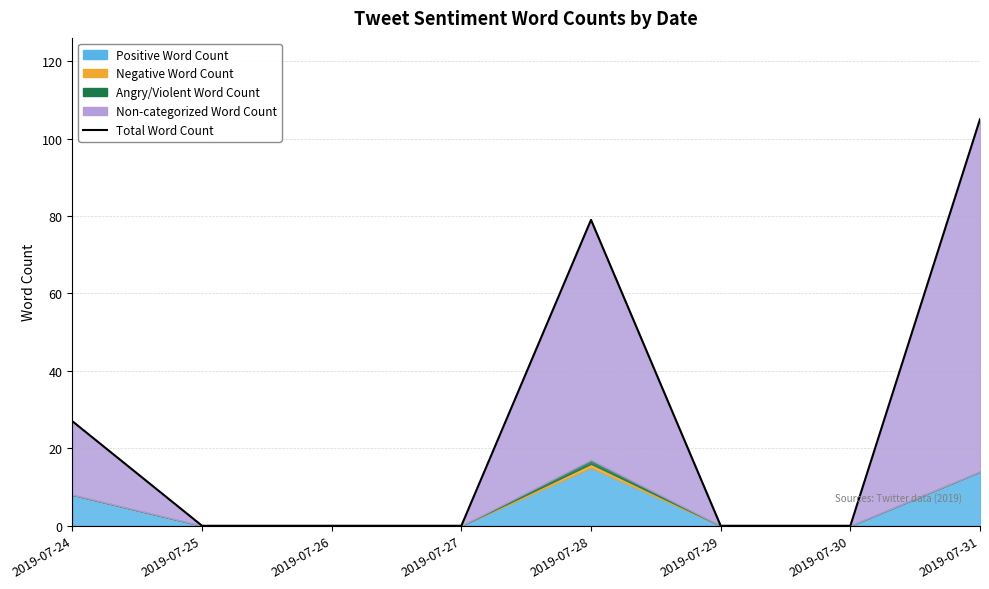

How many lines are shown in the chart?

1